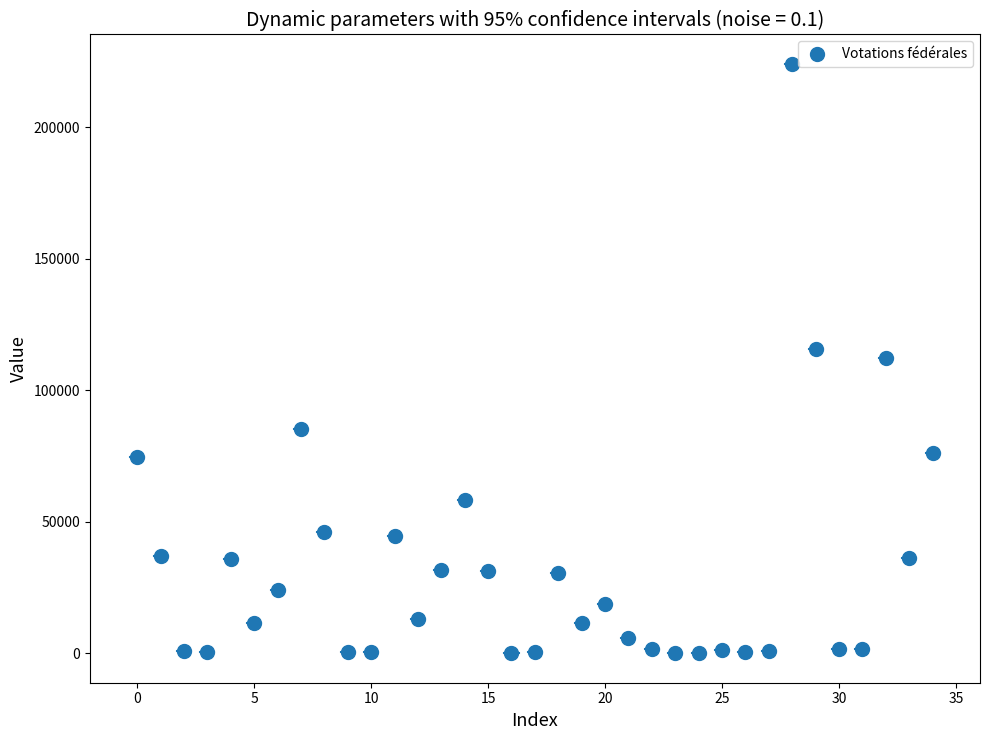

What is the range of X values (max minus min)?

34